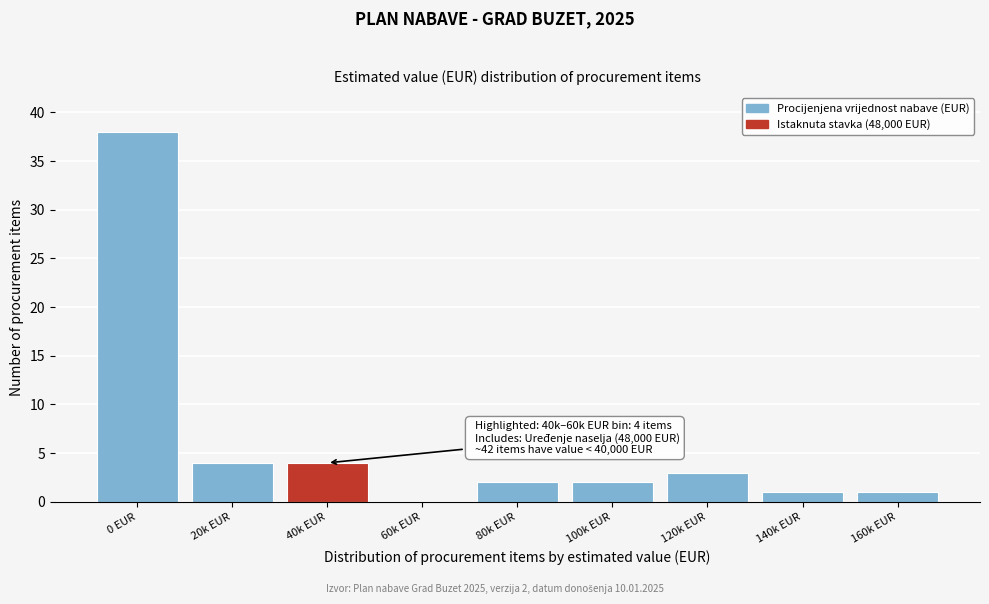

Reading right to left, extract all data points from this chart.

160k EUR=1	140k EUR=1	120k EUR=3	100k EUR=2	80k EUR=2	60k EUR=0	40k EUR=4	20k EUR=4	0 EUR=38